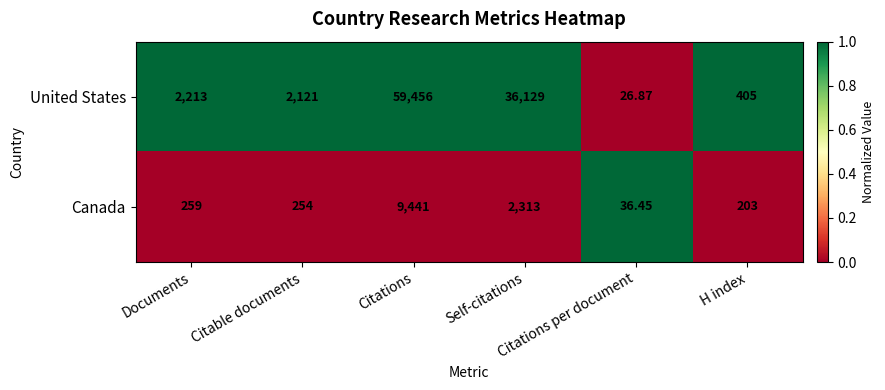

Which series has the largest total across all categories?

United States